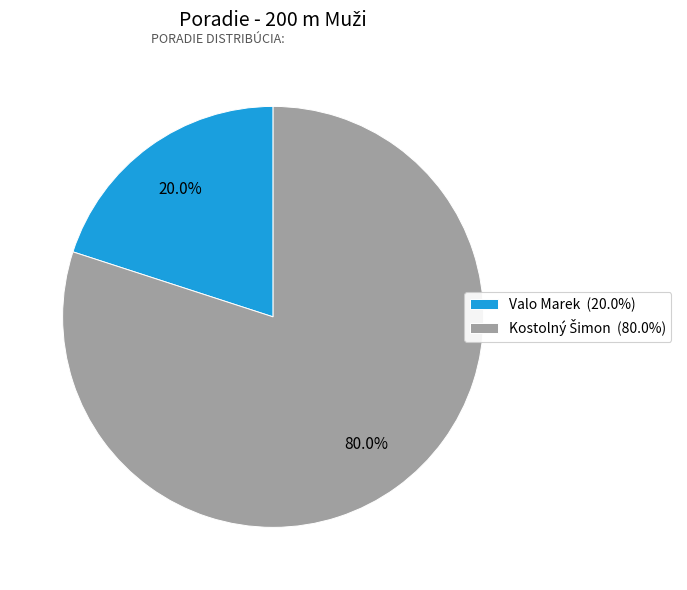

Count the number of slices in the pie.

2